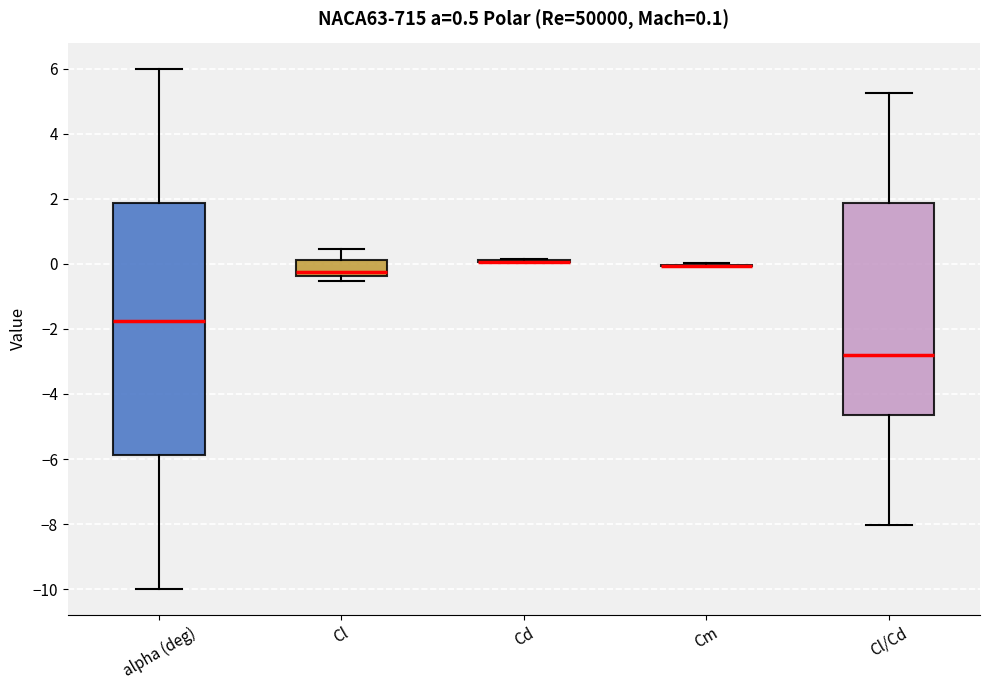

Which box is the tallest, from its lower edge to its upper edge?

alpha (deg)